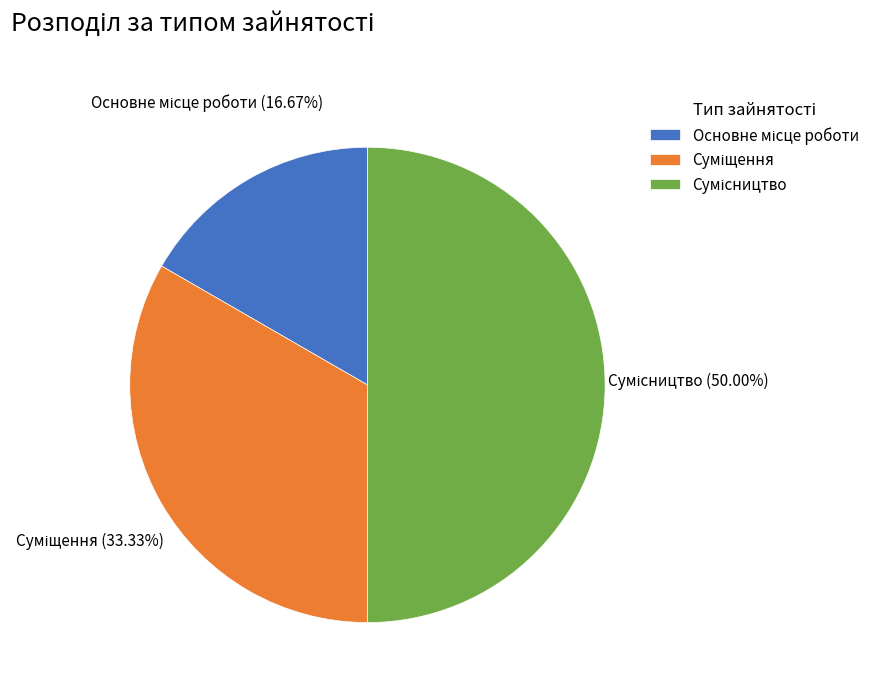

To the nearest percent, what is the combined percentage of Суміщення and Основне місце роботи?

50%